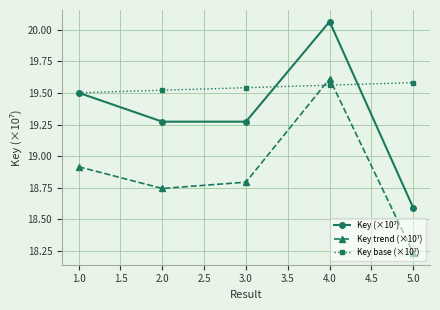

At which category does the chart reach its minimum across all series?

5.0